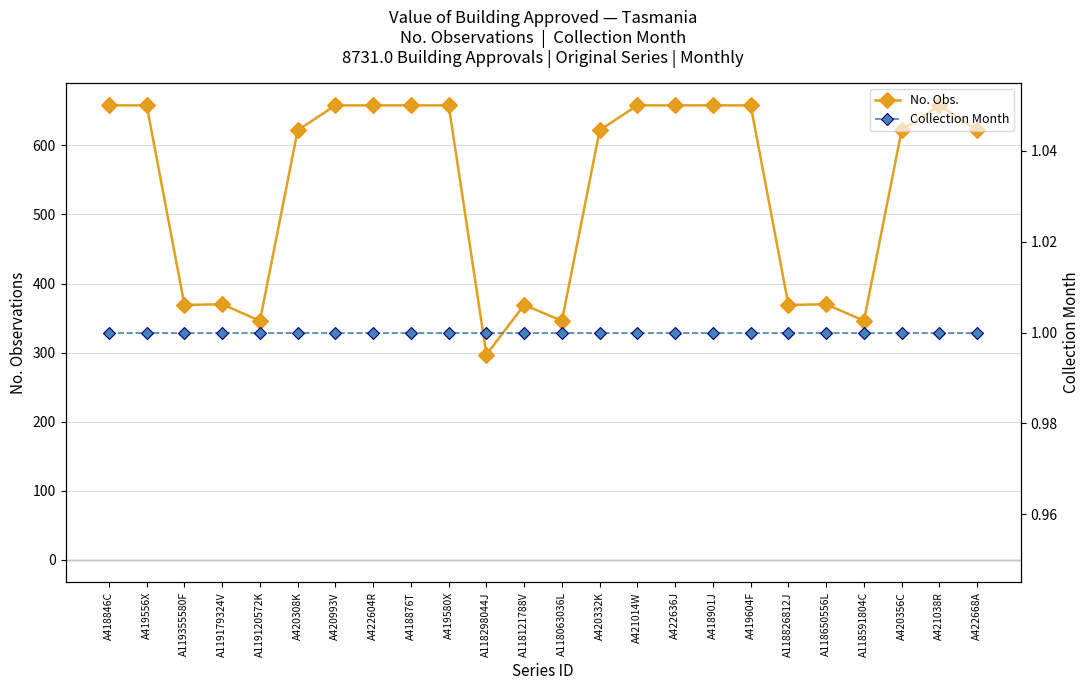

Rank the series by their average value, from lowest to highest.

Collection Month, No. Obs.